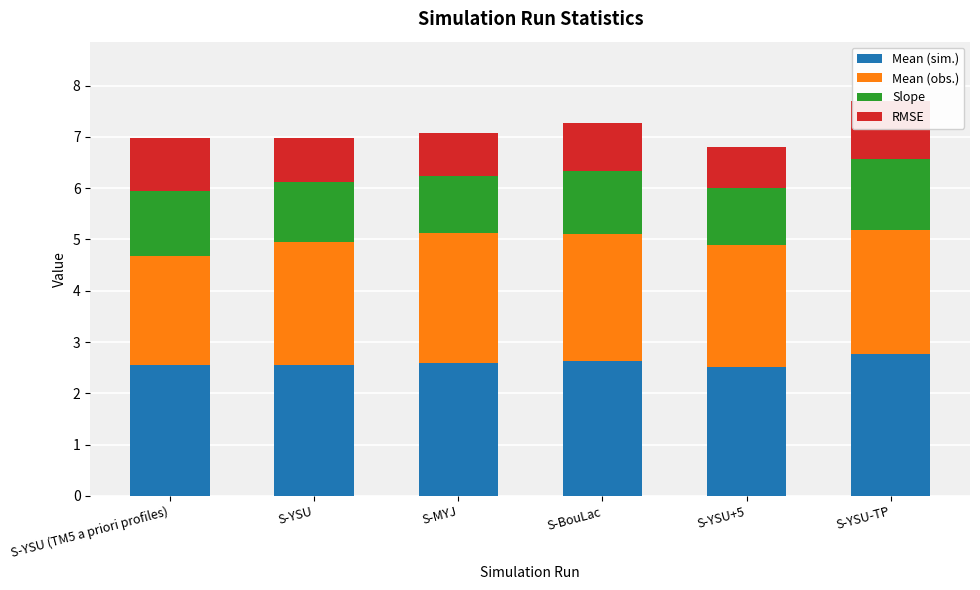

Reading left to right, list all the values displayed in this chart.

Mean (sim.): 2.6	2.6	2.6	2.6	2.5	2.8
Mean (obs.): 2.1	2.4	2.5	2.5	2.4	2.4
Slope: 1.3	1.2	1.1	1.2	1.1	1.4
RMSE: 1.0	0.8	0.8	0.9	0.8	1.1